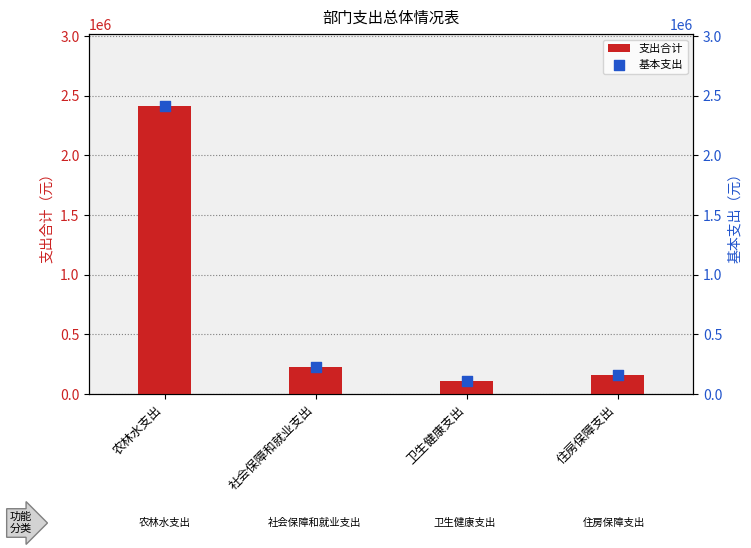

Is the value of 支出合计 at 住房保障支出 greater than the value of 基本支出 at 农林水支出?

No